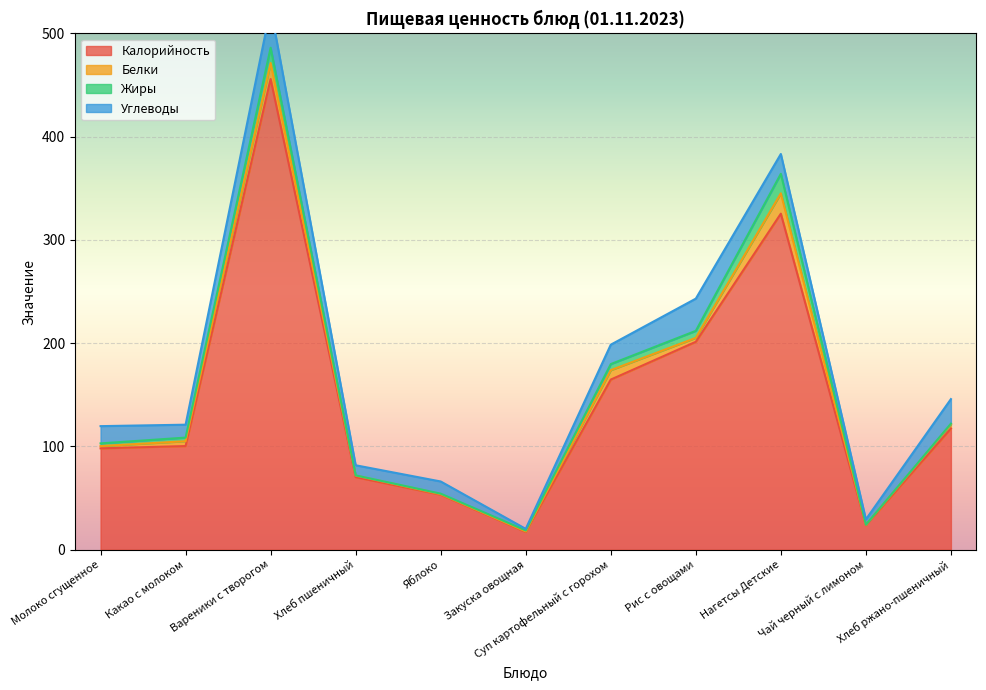

What is the label of the 4th point from the right?

Рис с овощами